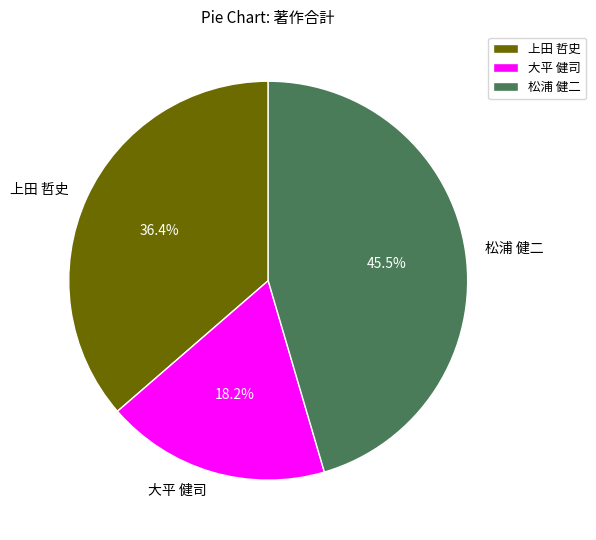

Is there any slice that represents more than half of the pie?

No